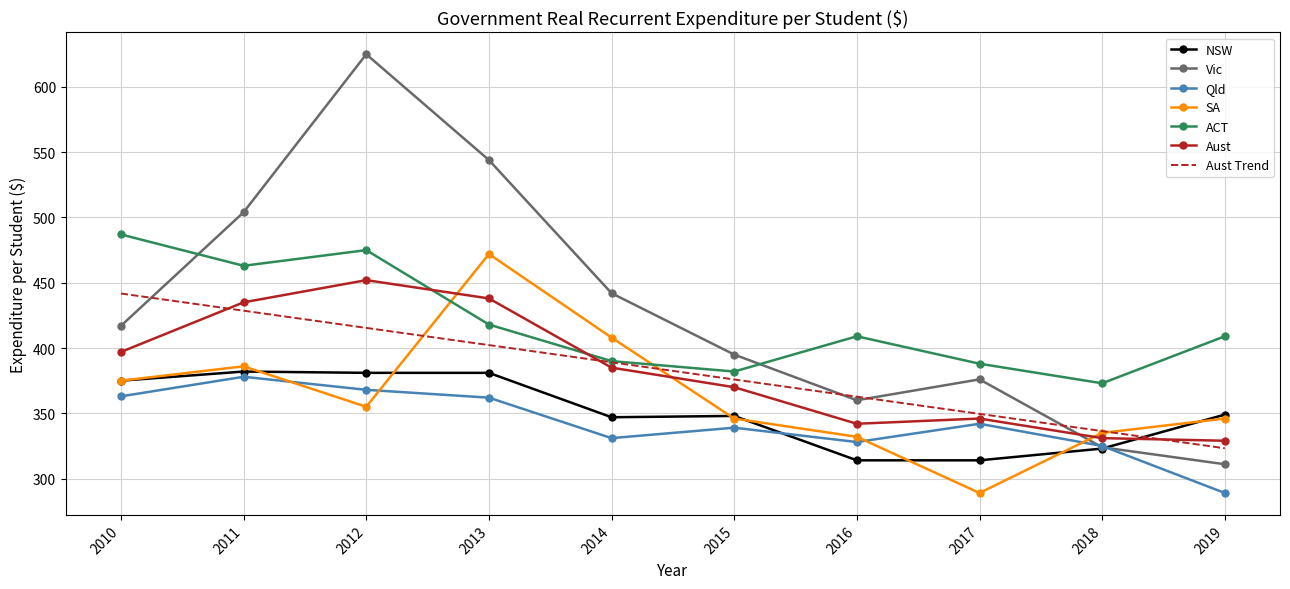

Which series ends up on top after the final intersection of Qld and NSW?

NSW